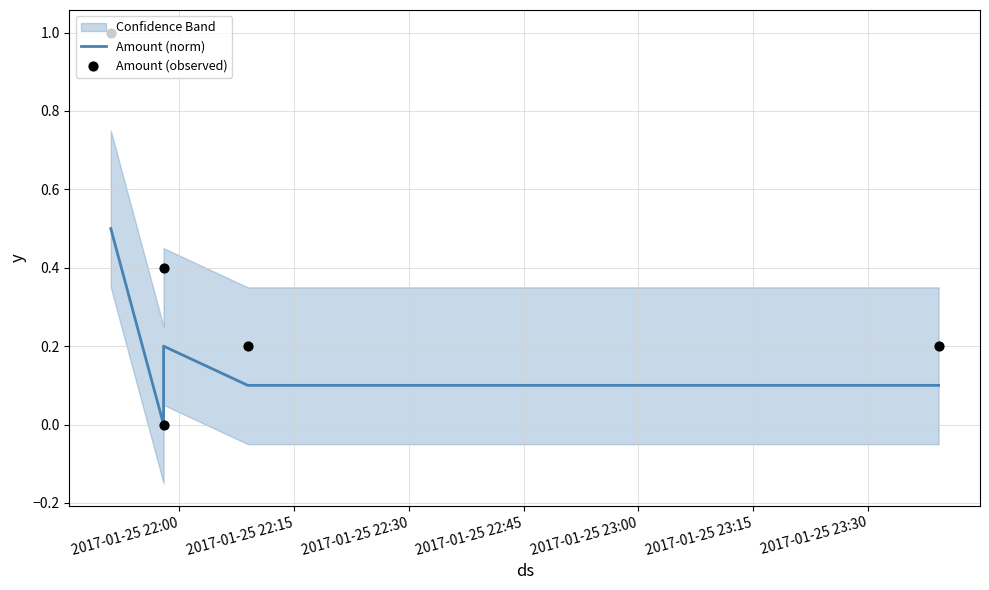

Which series has the largest Y range (max minus min)?

Amount (observed)